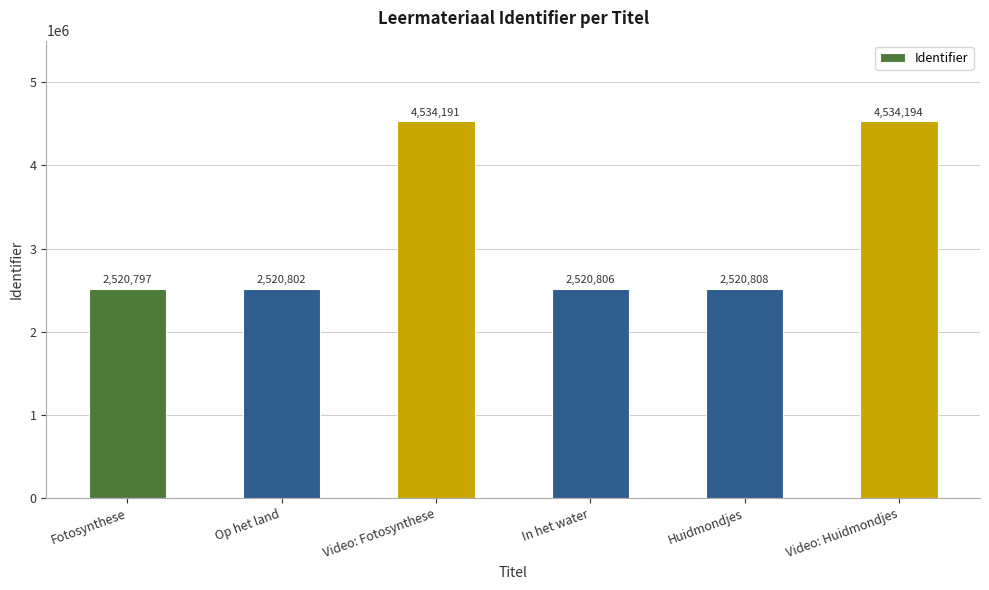

Reading left to right, list all the values displayed in this chart.

2520797	2520802	4534191	2520806	2520808	4534194